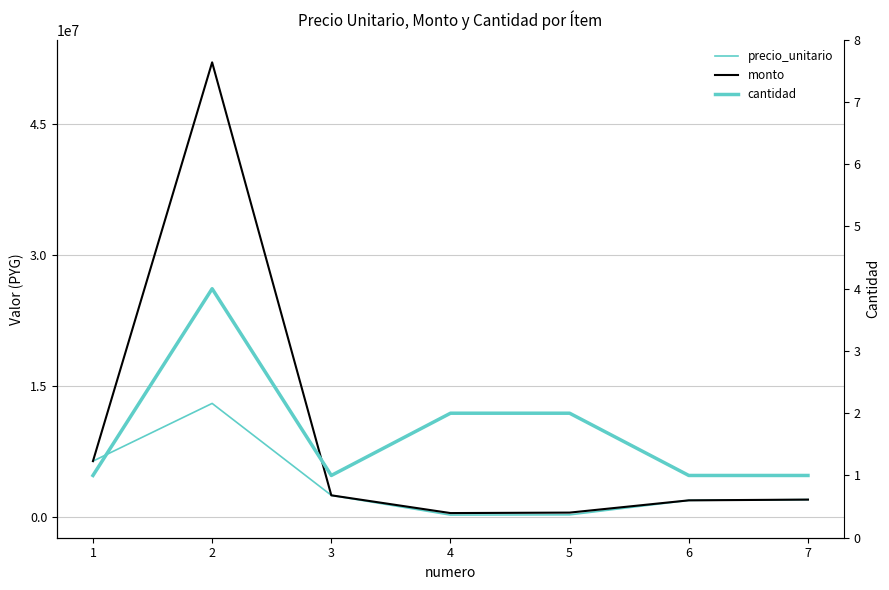

At which label is monto closest to 26230000?

1